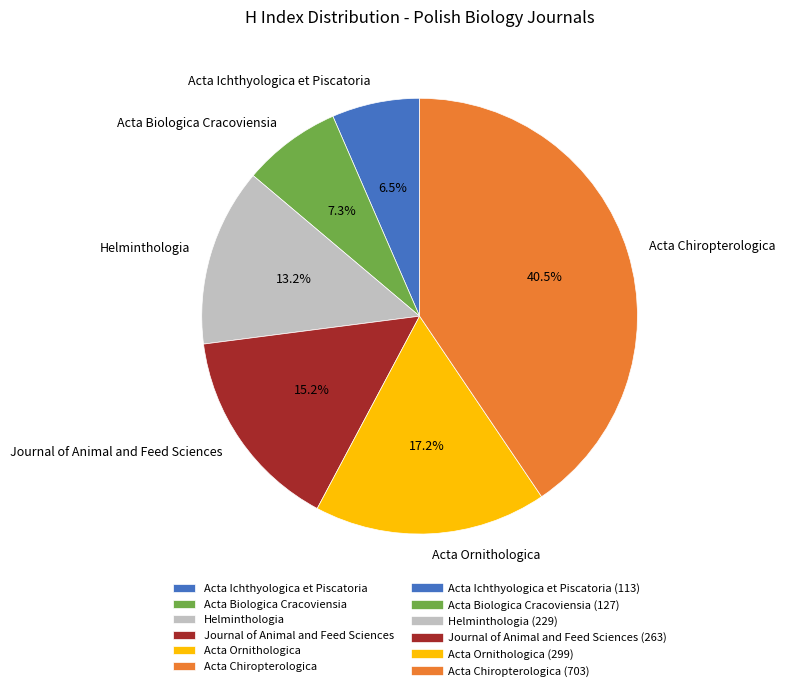

Which has a higher value, Acta Chiropterologica or Acta Ichthyologica et Piscatoria?

Acta Chiropterologica